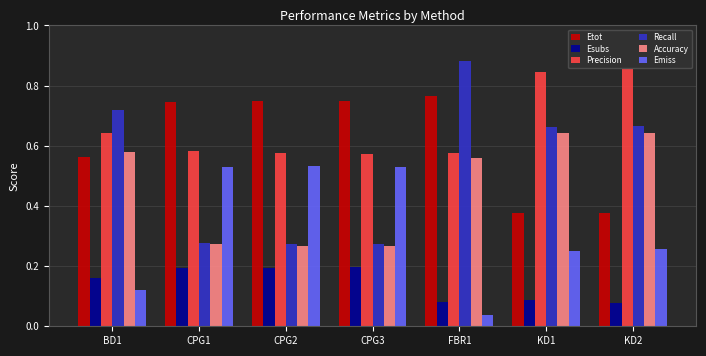

What are all the series names shown in the legend?

Etot, Esubs, Precision, Recall, Accuracy, Emiss